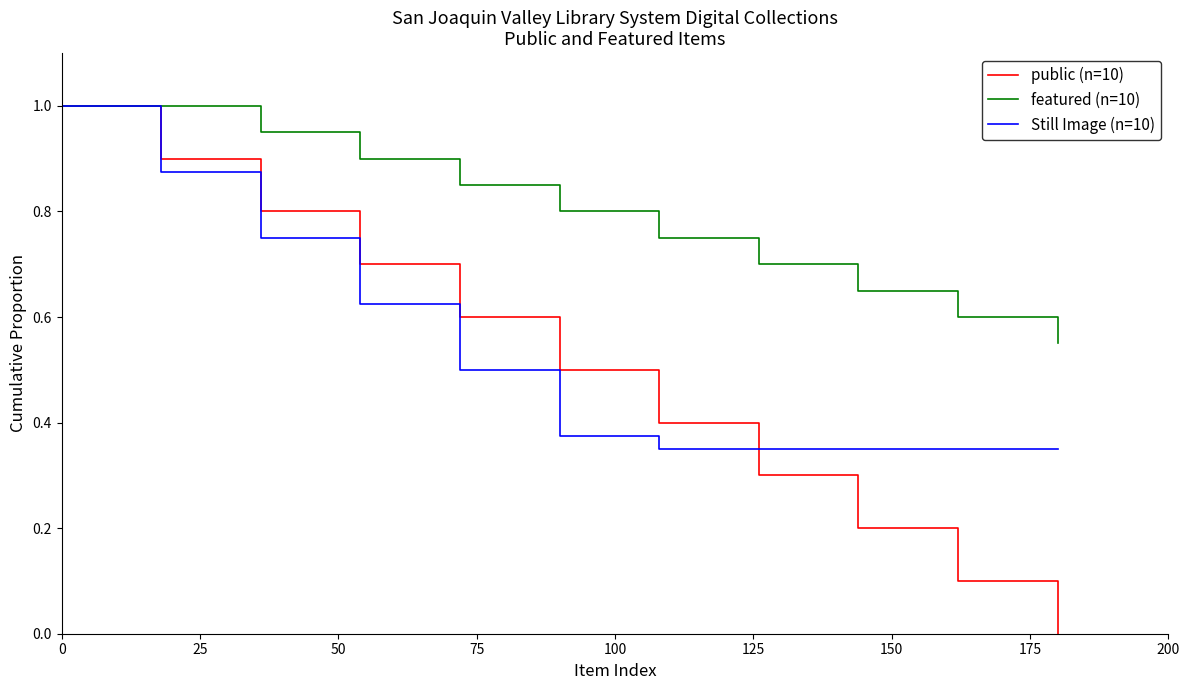

Which series has the largest total across all categories?

featured (n=10)